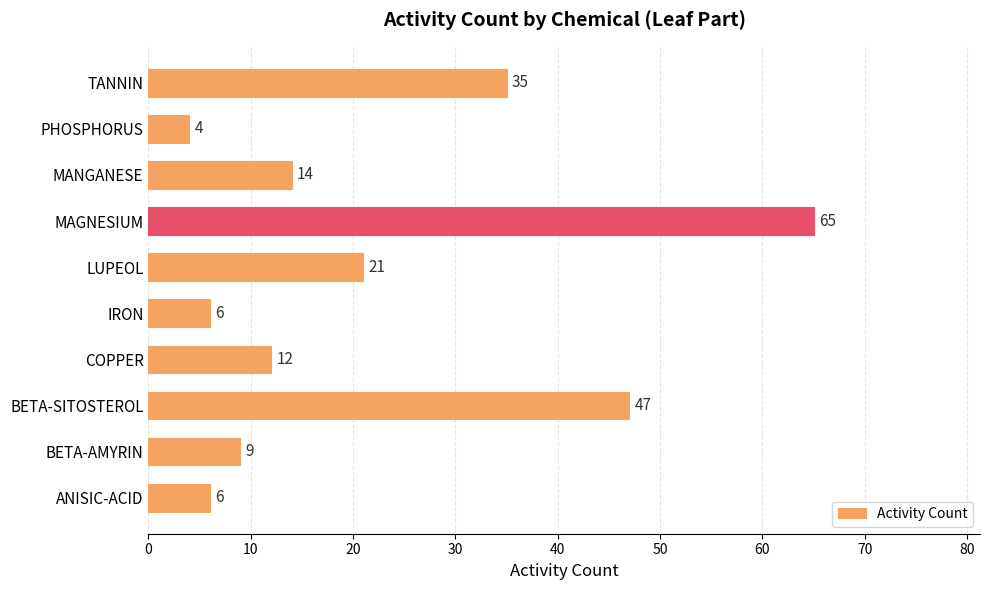

Does the chart contain any negative values?

No